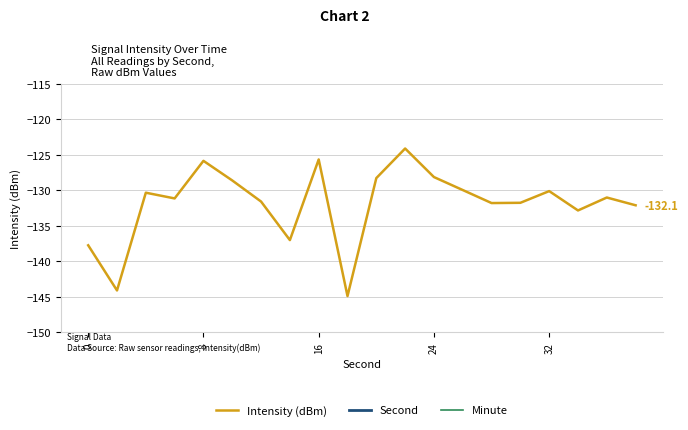

What is the highest value of the Intensity (dBm) series?

-124.1